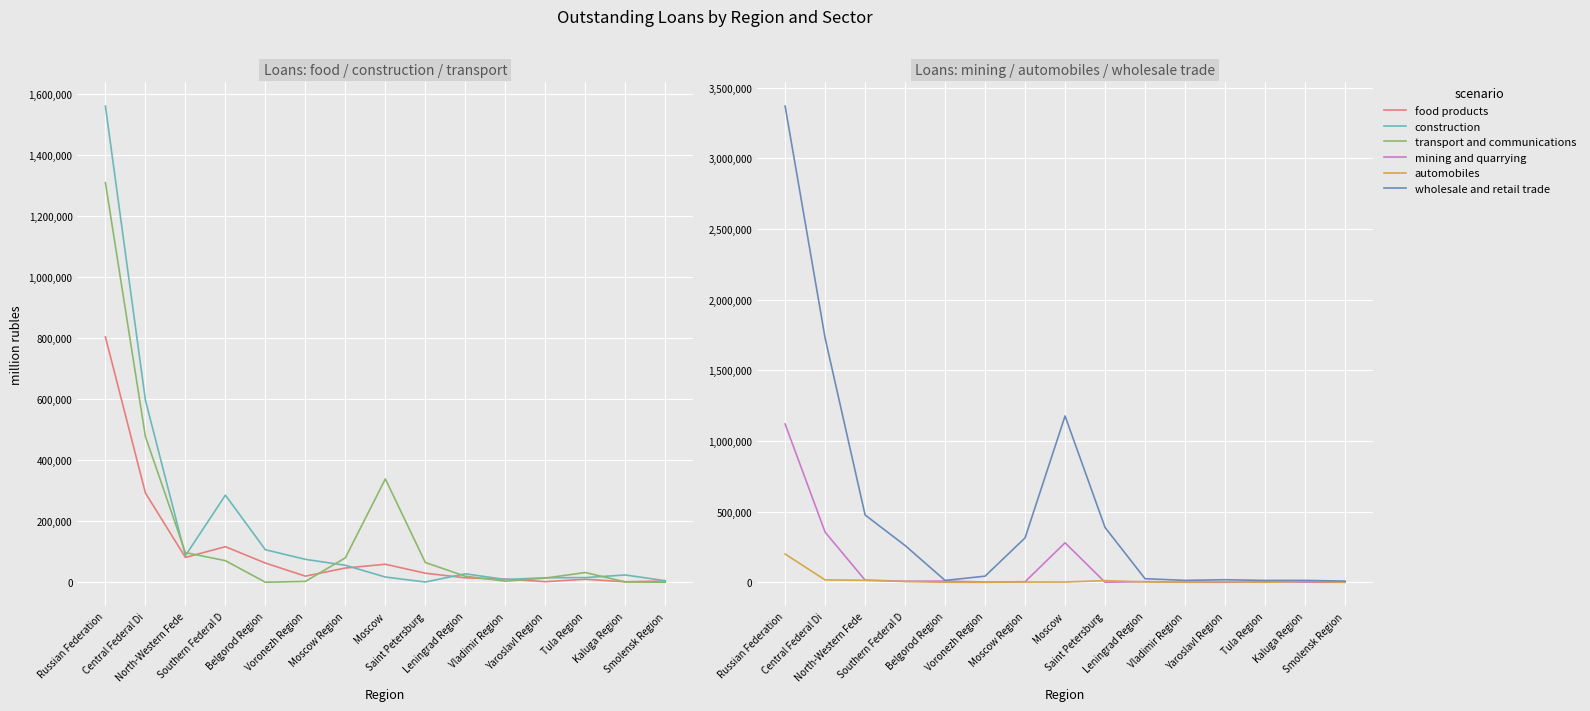

At which category does the chart reach its minimum across all series?

Belgorod Region